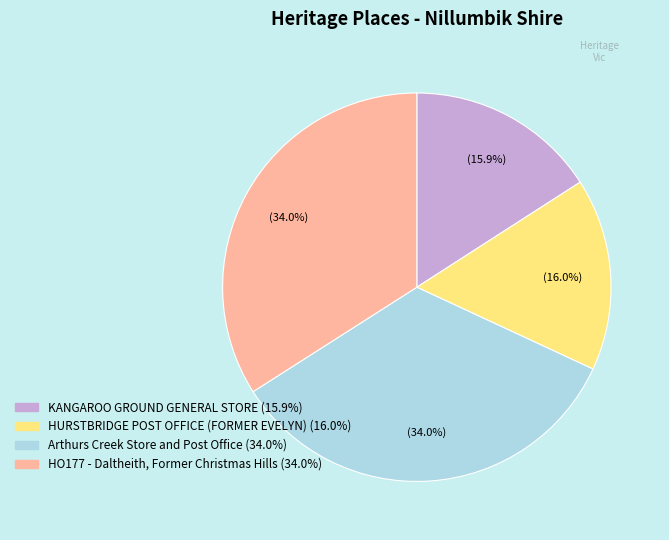

Between KANGAROO GROUND GENERAL STORE and HO177 - Daltheith, Former Christmas Hills, which is larger?

HO177 - Daltheith, Former Christmas Hills